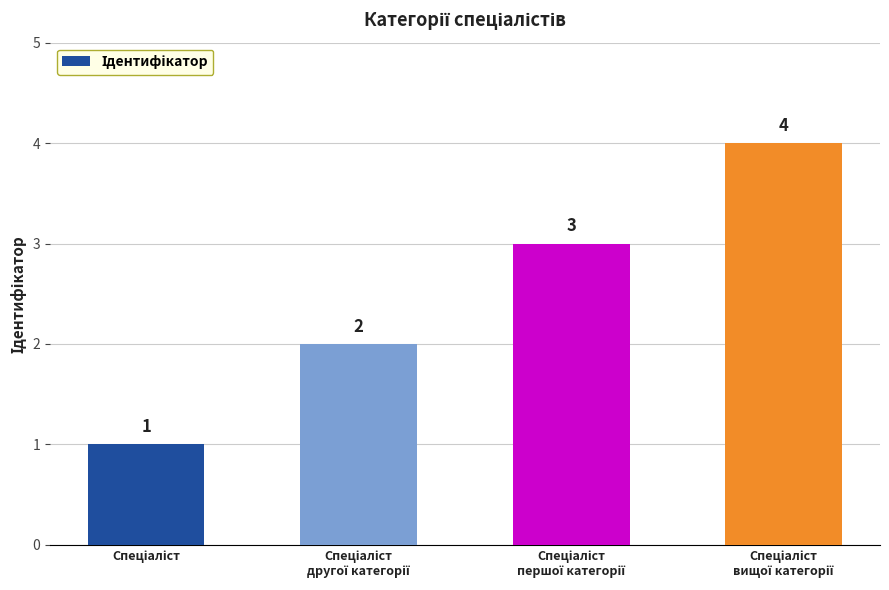

What is the value of the 1st bar from the left?

1